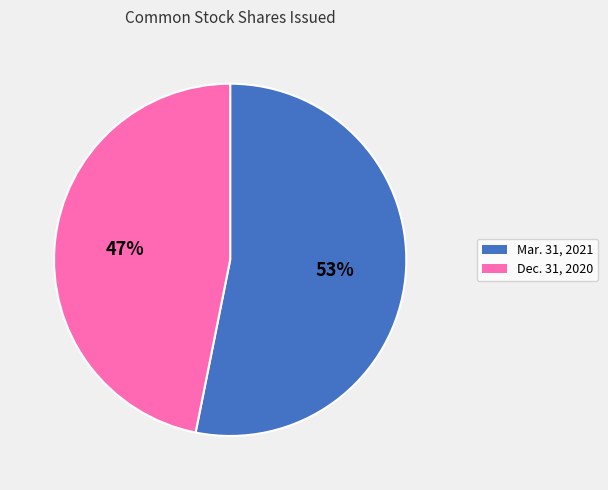

Count the number of slices in the pie.

2